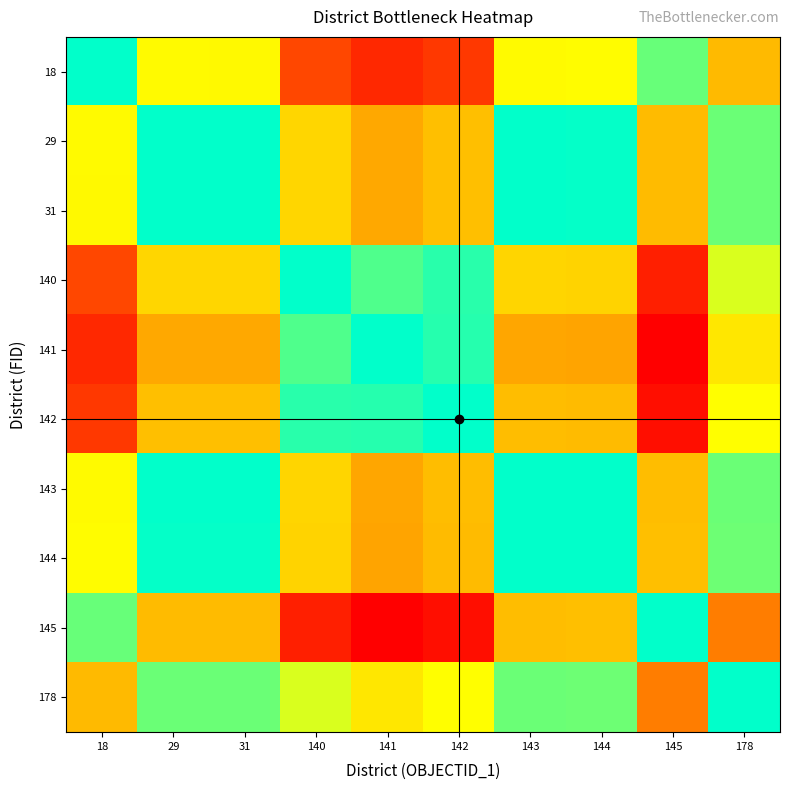

Which has a higher value, 143 or 145?

143